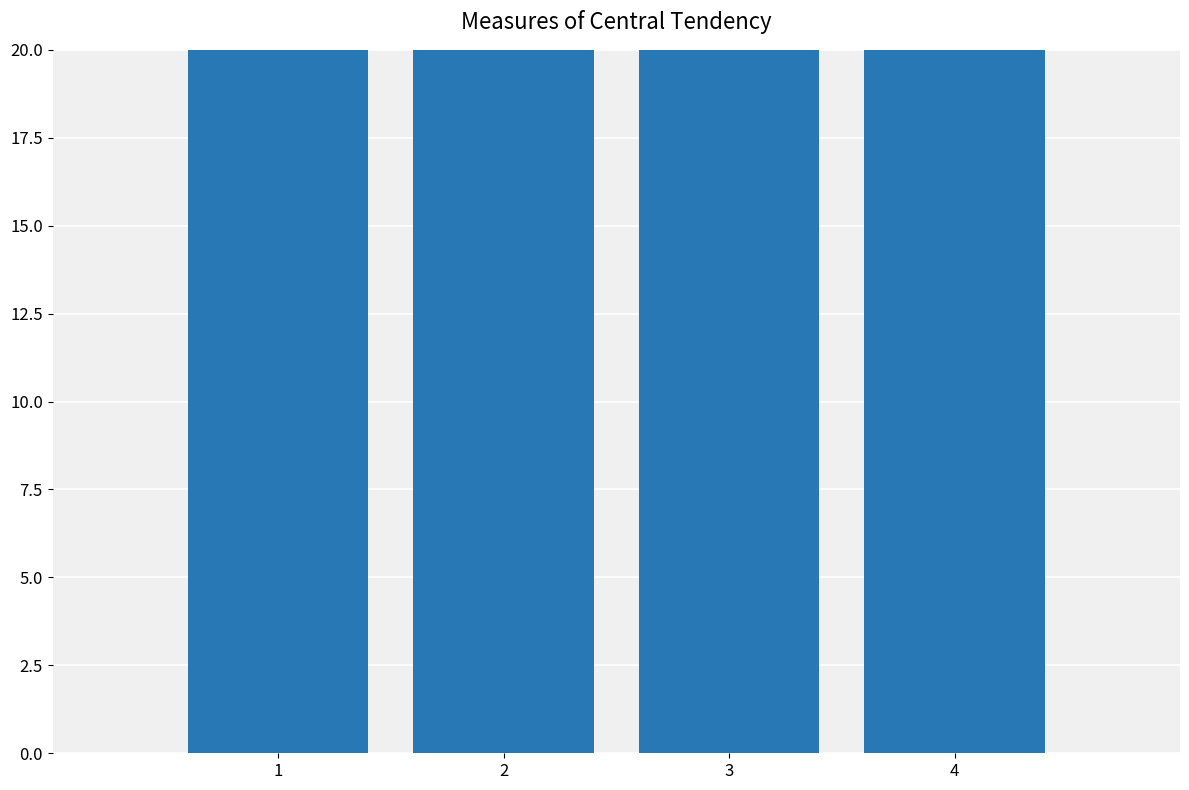

What is the value of the 2nd bar from the left?

83